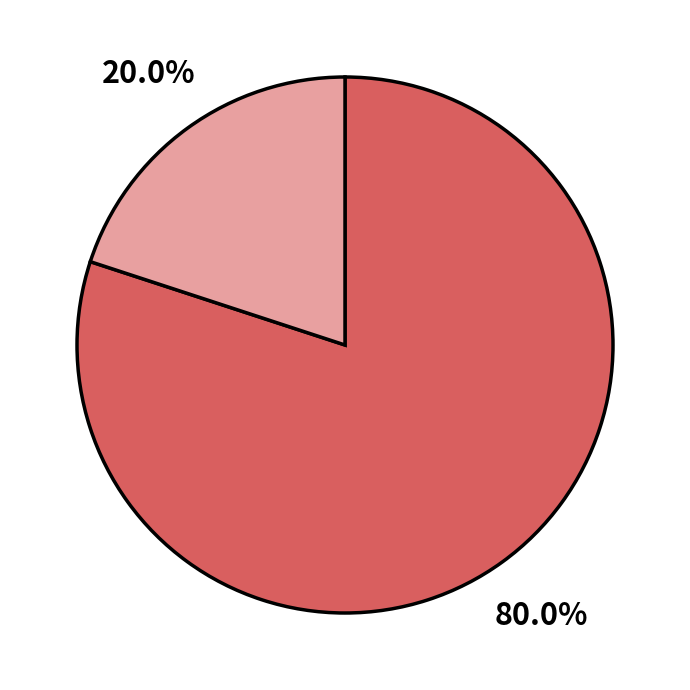

Is there a majority slice in this chart?

Yes